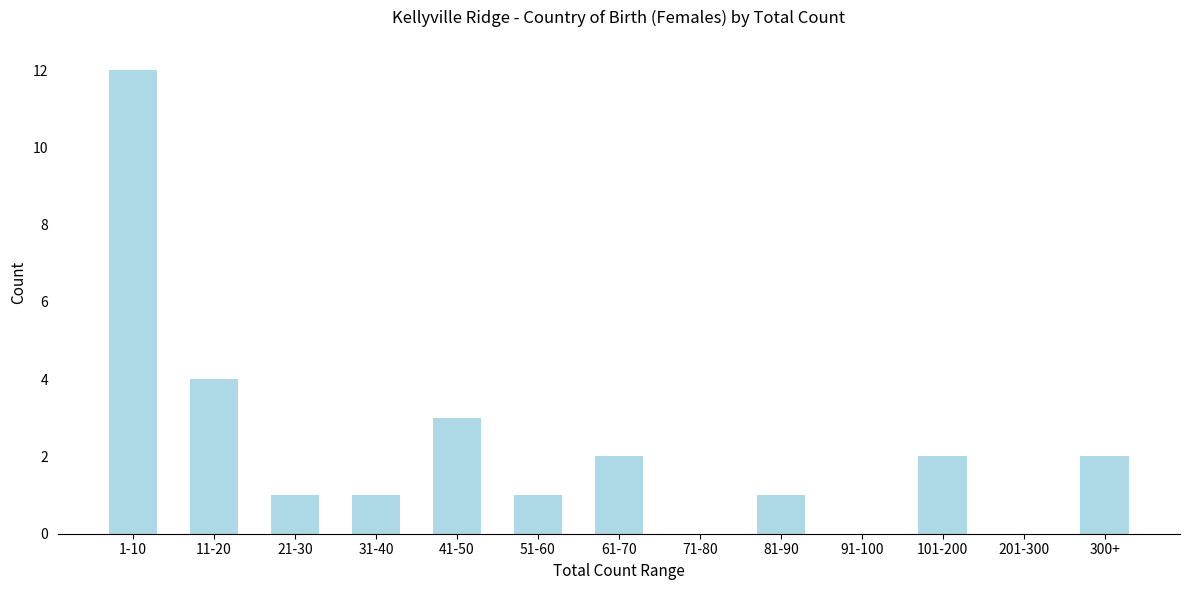

Reading right to left, list all the values displayed in this chart.

300+=2	201-300=0	101-200=2	91-100=0	81-90=1	71-80=0	61-70=2	51-60=1	41-50=3	31-40=1	21-30=1	11-20=4	1-10=12